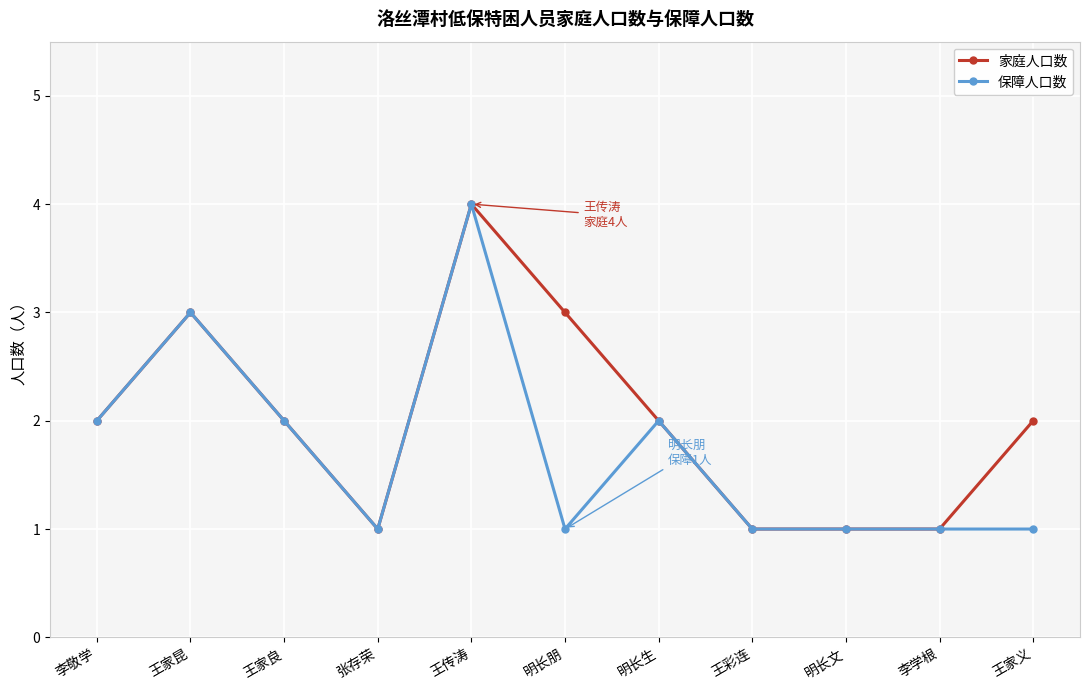

At which category is the sum across all series the highest?

王传涛